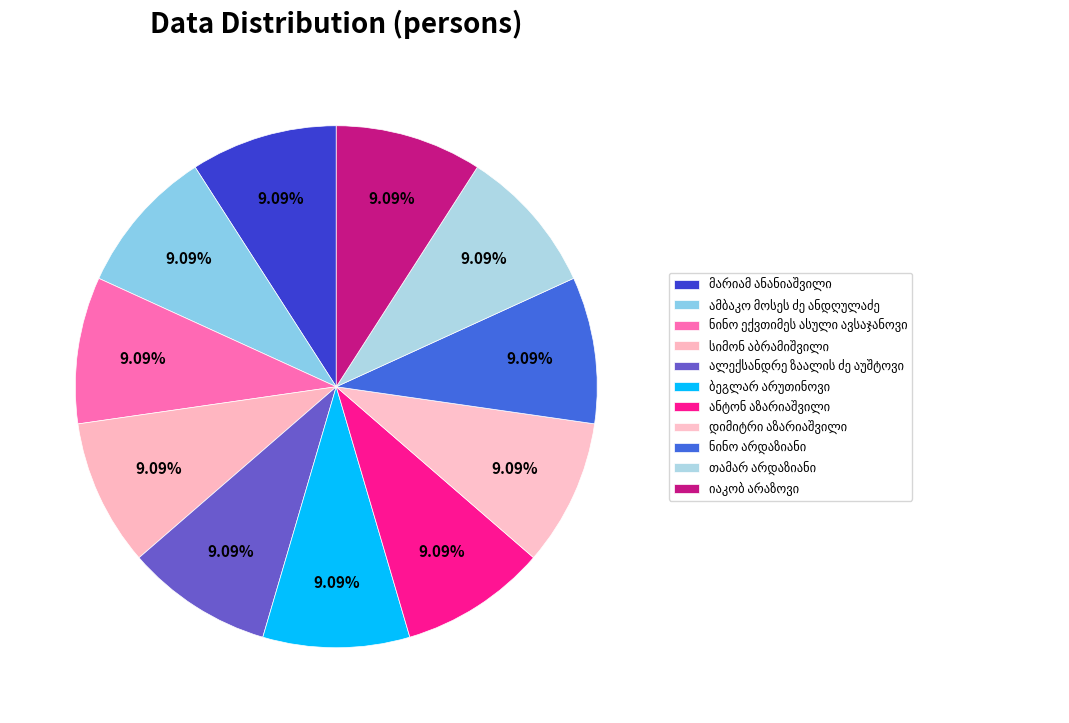

How many slices are in this pie chart?

11